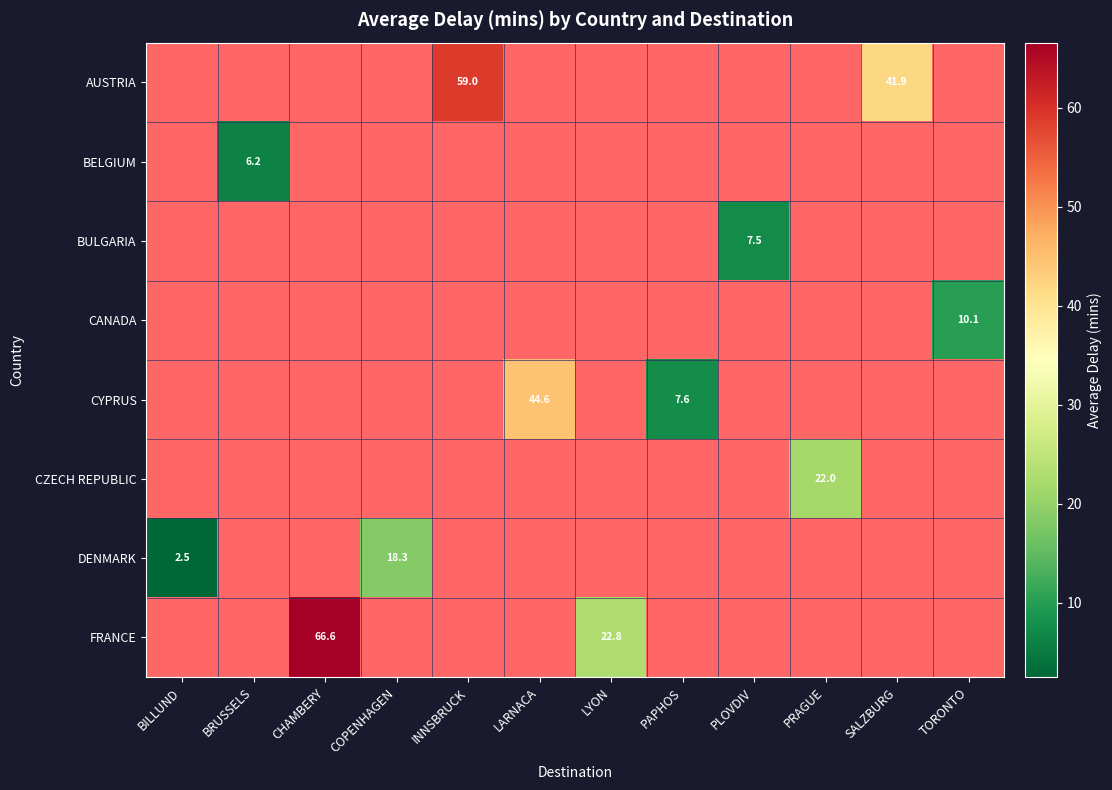

Which category has the lowest value across all series?

BILLUND